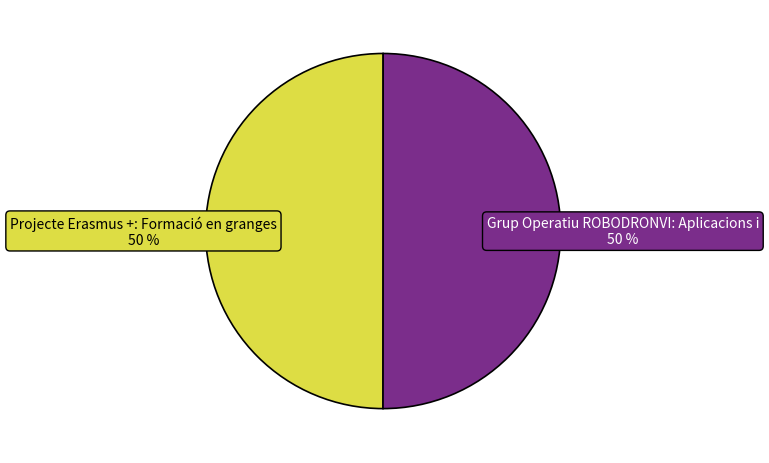

How many slices are in this pie chart?

2